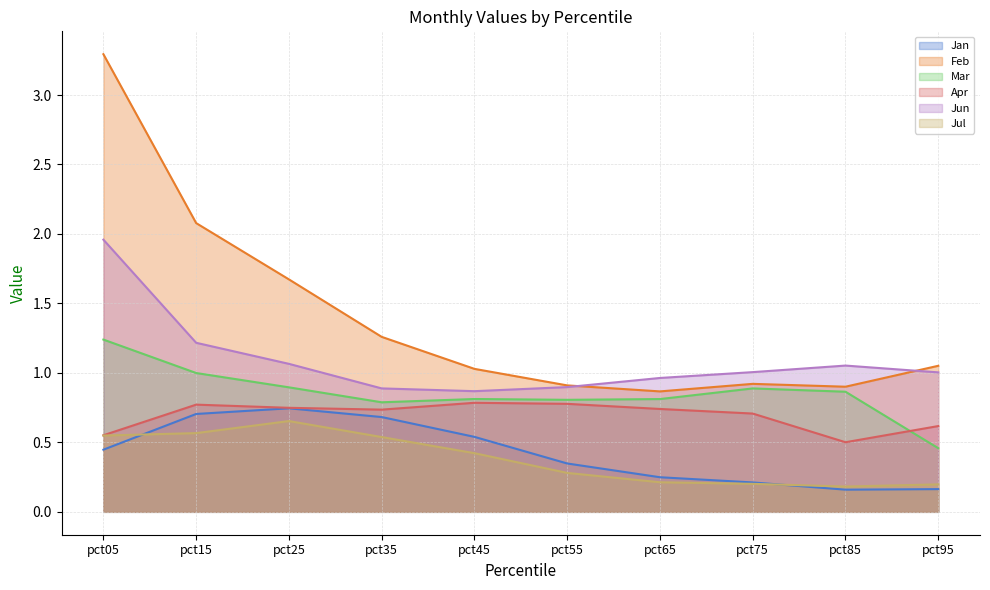

The Jun series shows 1.2 at pct15. True or false?

True